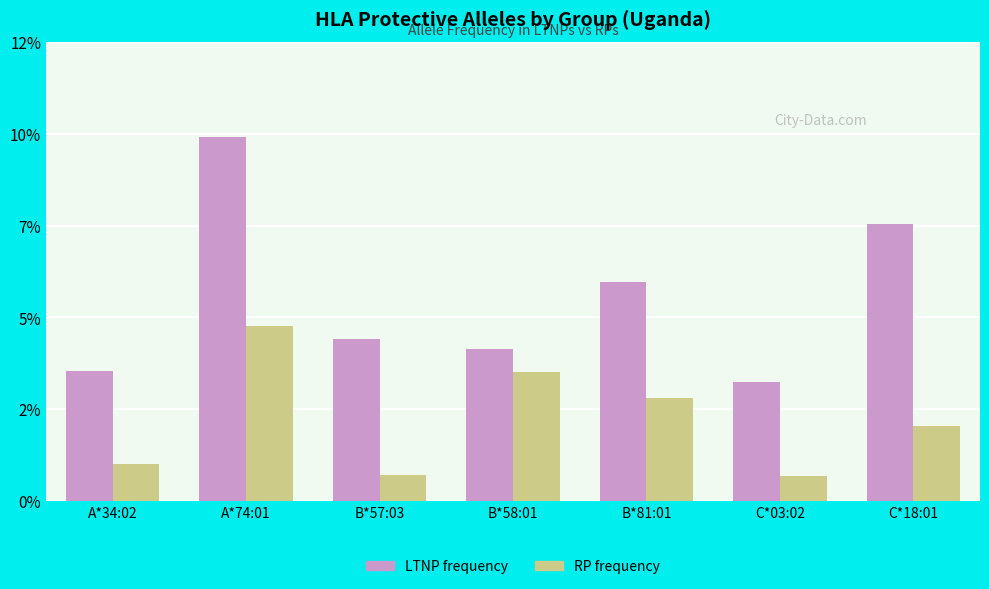

List the labels in order of LTNP frequency value, smallest first.

C*03:02, A*34:02, B*58:01, B*57:03, B*81:01, C*18:01, A*74:01